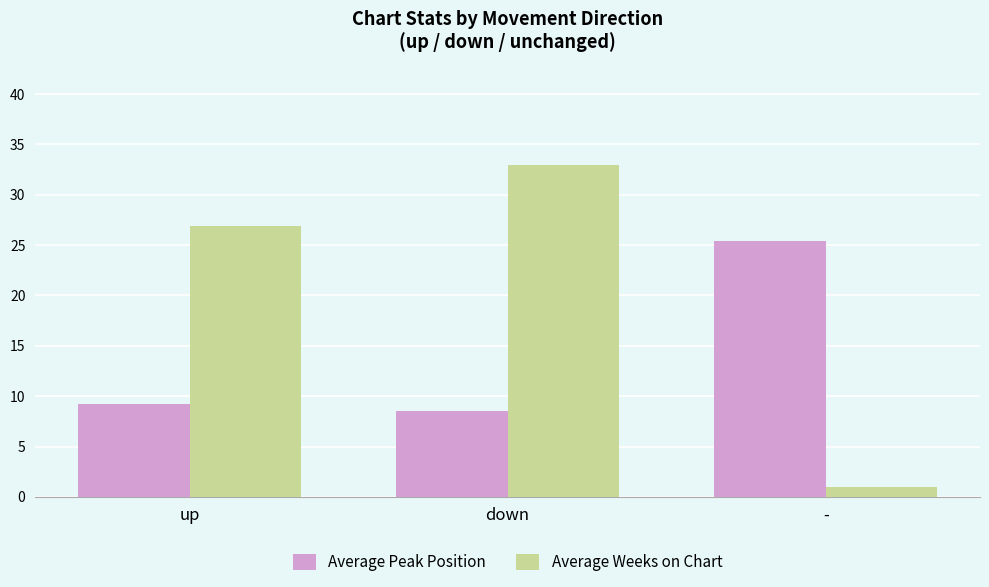

What is the difference between the Average Weeks on Chart values at - and up?

25.9